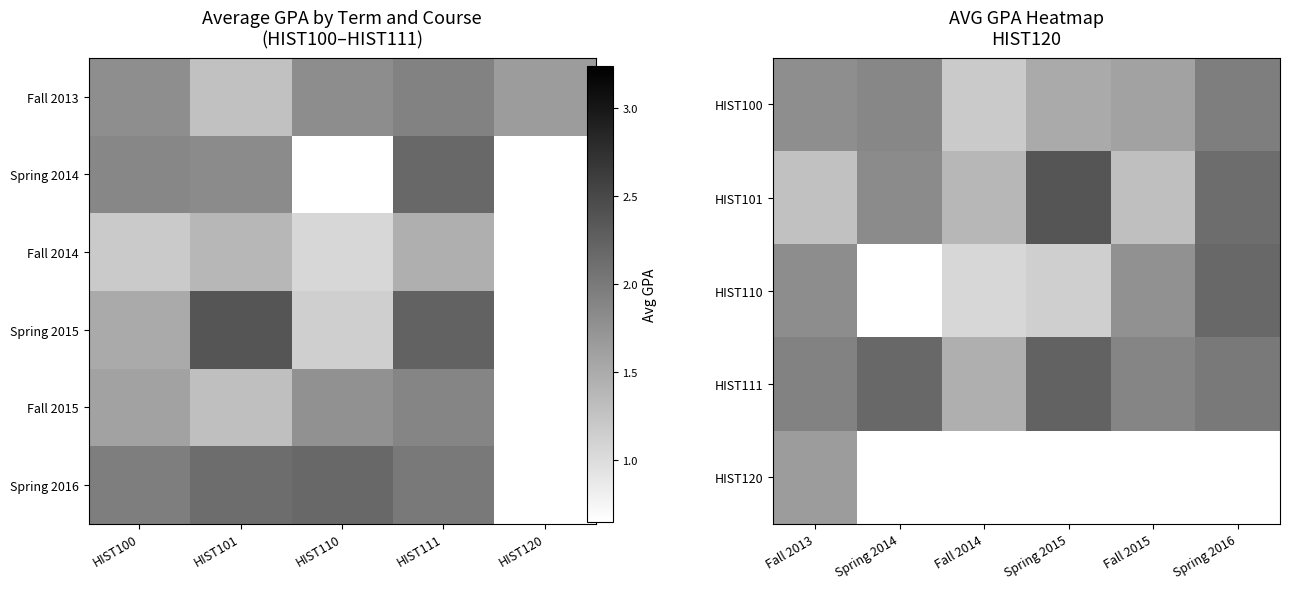

True or false: Spring 2014 has a value of 1.1 at HIST100.

False